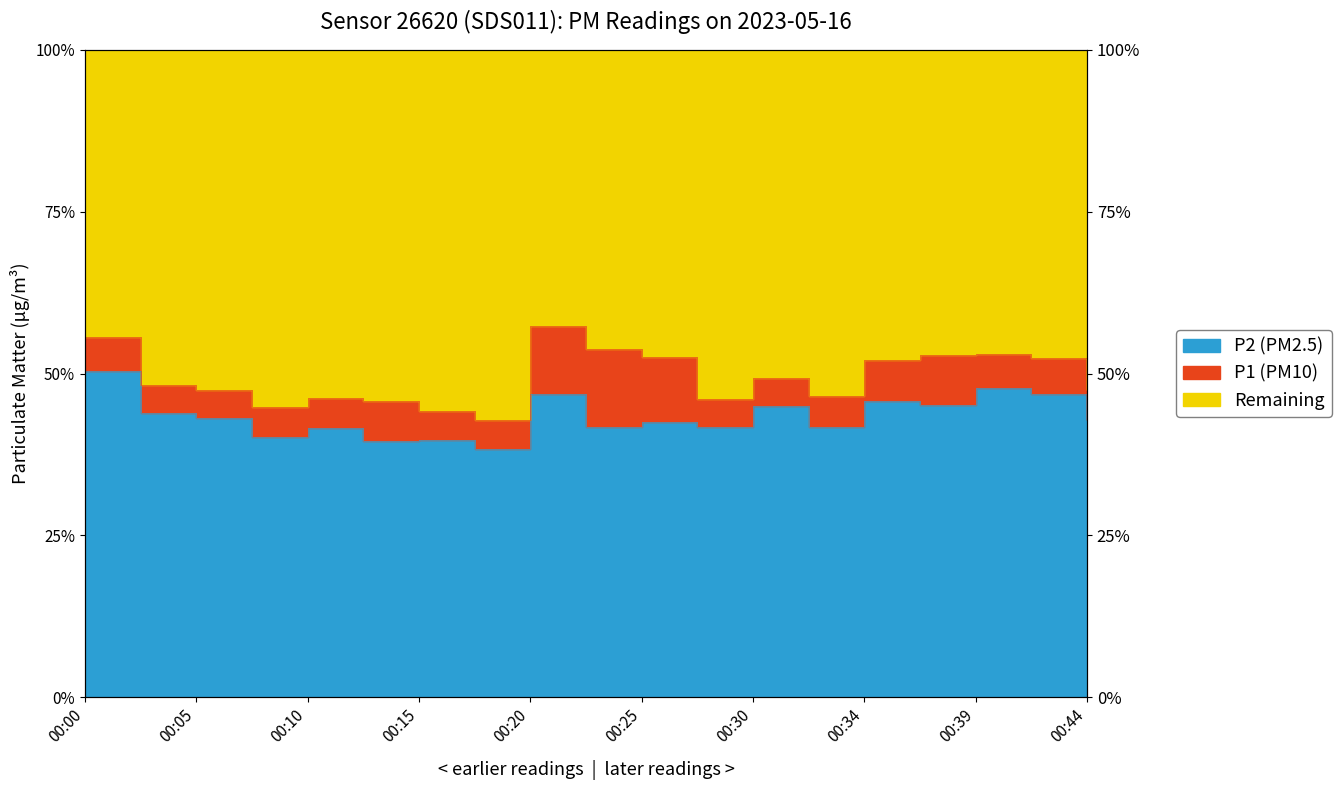

Reading left to right, list all the values displayed in this chart.

P1: 00:00=55.6	00:03=48.3	00:05=47.5	00:07=44.9	00:10=46.3	00:12=45.8	00:15=44.3	00:17=42.8	00:20=57.3	00:22=53.8	00:25=52.6	00:27=46.1	00:30=49.4	00:32=46.6	00:34=52.1	00:37=52.9	00:39=53.1	00:42=52.4	00:44=47.4
P2: 00:00=50.4	00:03=43.9	00:05=43.1	00:07=40.3	00:10=41.6	00:12=39.6	00:15=39.7	00:17=38.4	00:20=46.9	00:22=41.8	00:25=42.5	00:27=41.7	00:30=45.0	00:32=41.7	00:34=45.7	00:37=45.2	00:39=47.7	00:42=46.8	00:44=42.8